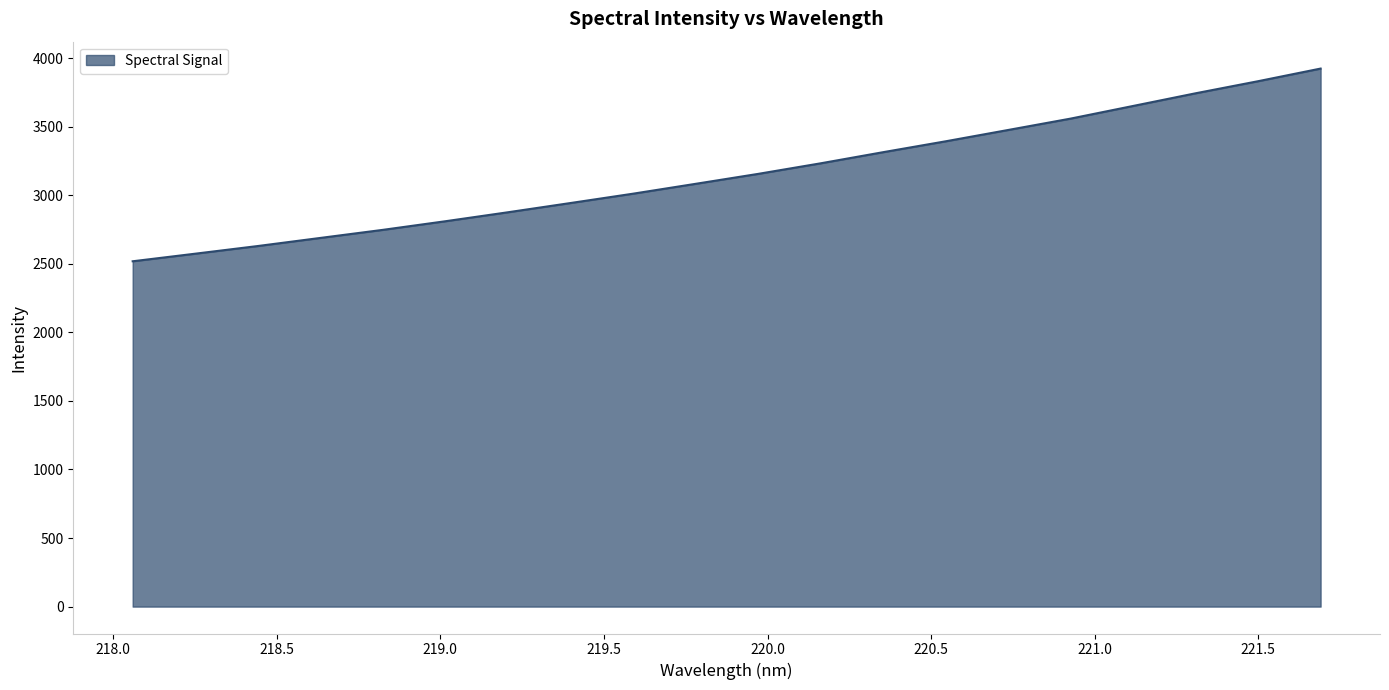

What is the greatest value displayed?

3923.9